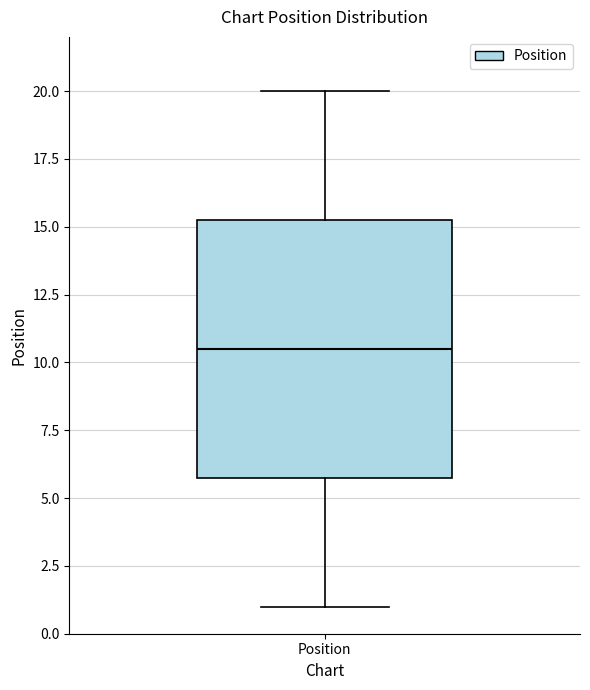

Transcribe this box plot: give where the median line is, the range the box spans, and where the two whiskers end, as read against the y-axis. The values are not printed on the chart, so give them approximately, as read against the axis.

median 10.5, box 6.0 to 15.5, whiskers 1.0 to 20.0